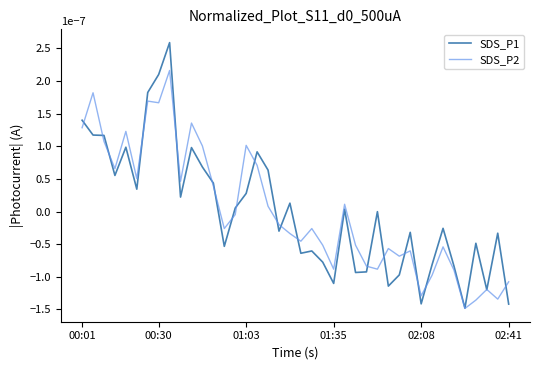

Which series has the largest range (max minus min)?

SDS_P1